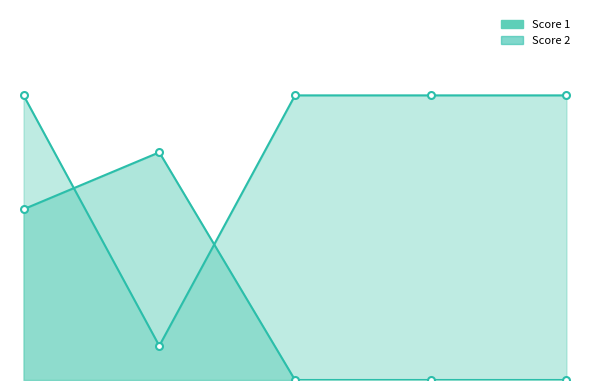

What is the value of the Score 2 point at the 1st from the left?

15